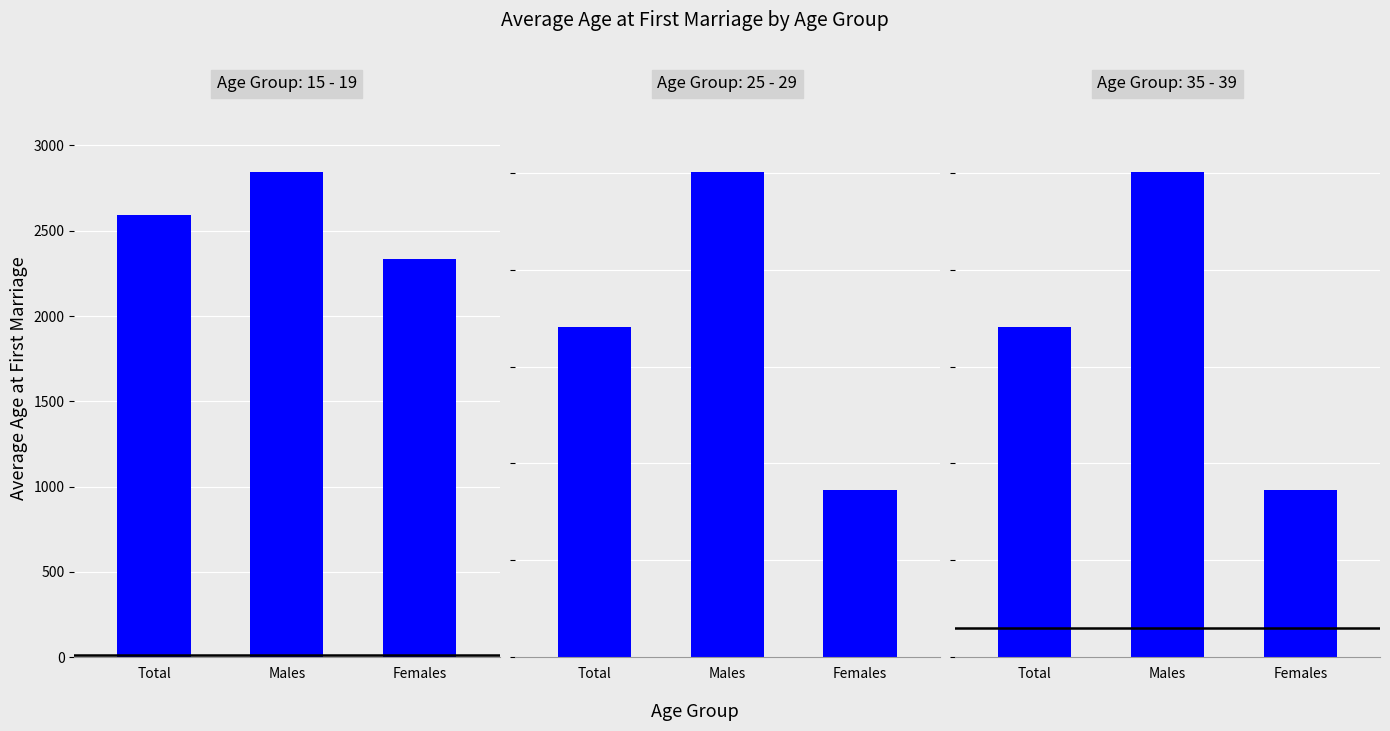

The value of 15 - 19 at Total is 952.4. True or false?

False